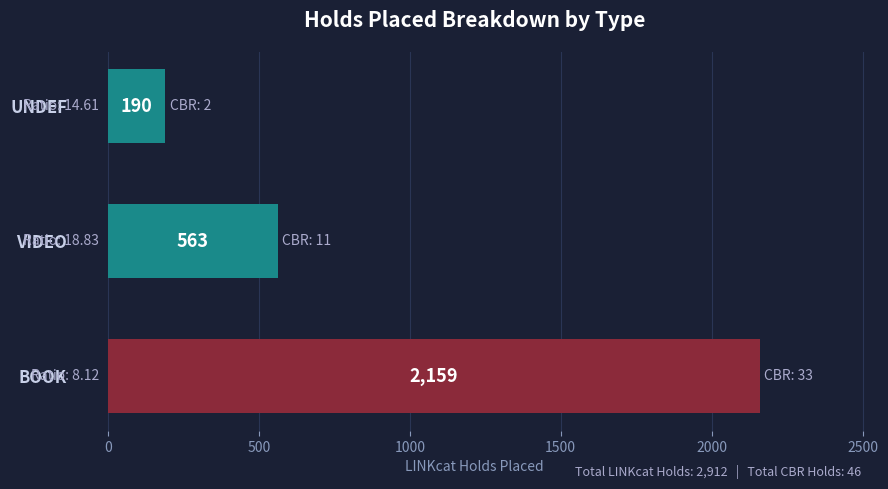

What is the difference between the maximum and minimum values?

1969